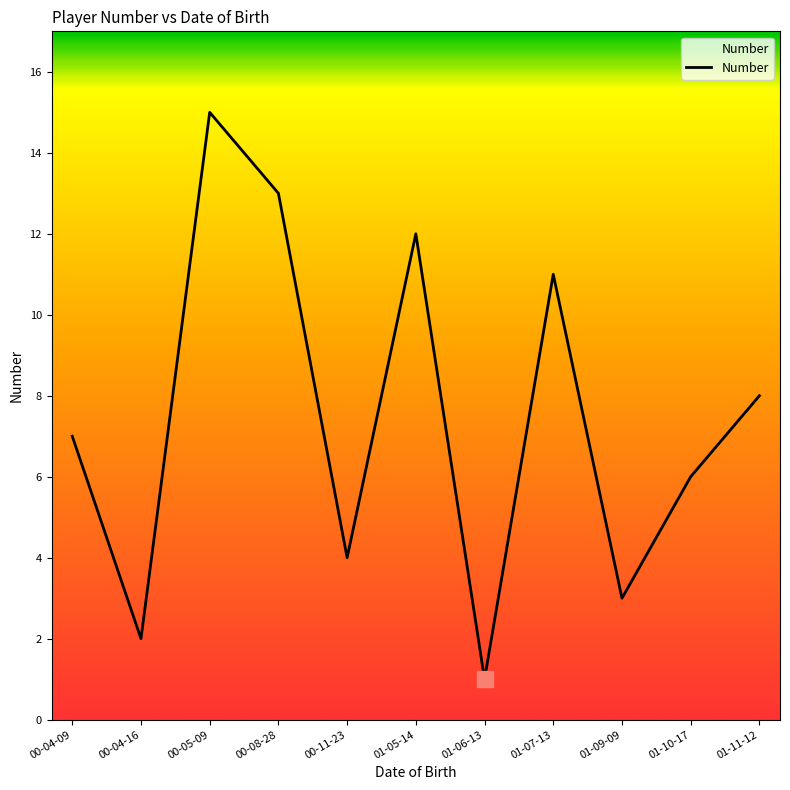

Rank the categories by value from highest to lowest.

00-05-09, 00-08-28, 01-05-14, 01-07-13, 01-11-12, 00-04-09, 01-10-17, 00-11-23, 01-09-09, 00-04-16, 01-06-13